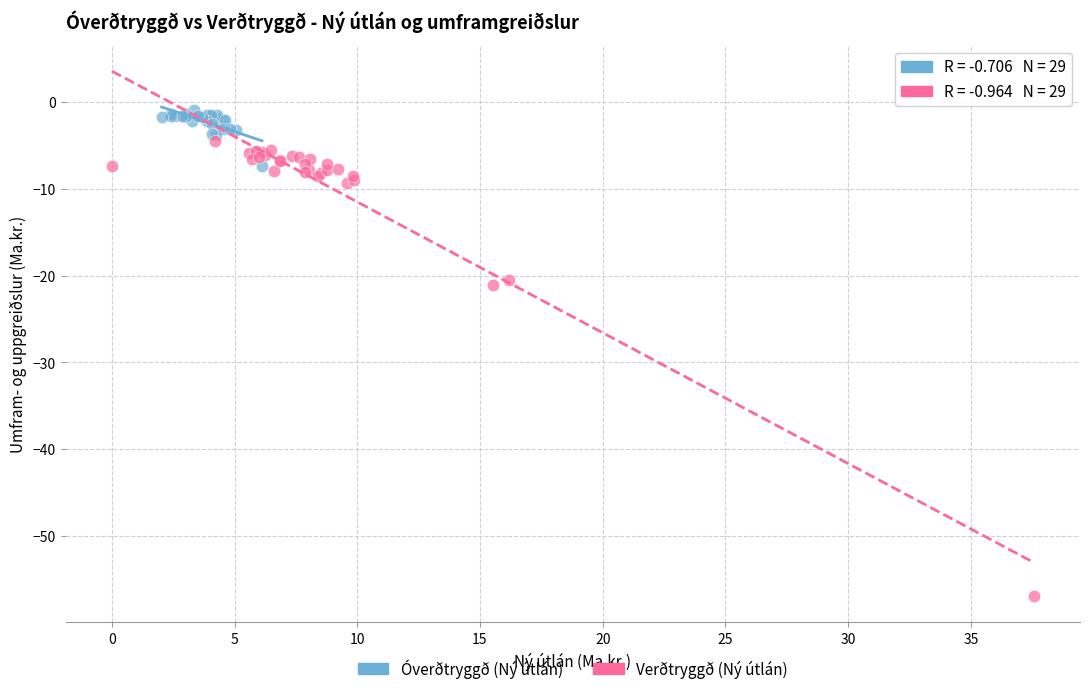

Which series contains the highest Y value?

Óverðtryggð (Ný útlán)